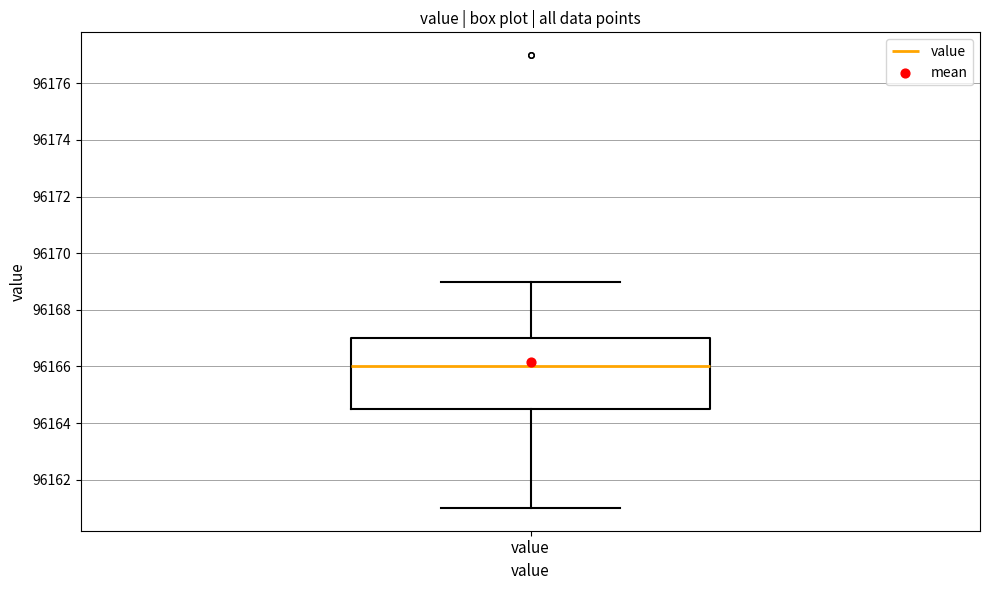

Read this box plot against the y-axis: the position of the median line, the range covered by the box, and the ends of both whiskers. The values are not printed on the chart, so give them approximately, as read against the axis.

median 96166.0, box 96164.6 to 96167.0, whiskers 96161.0 to 96169.0